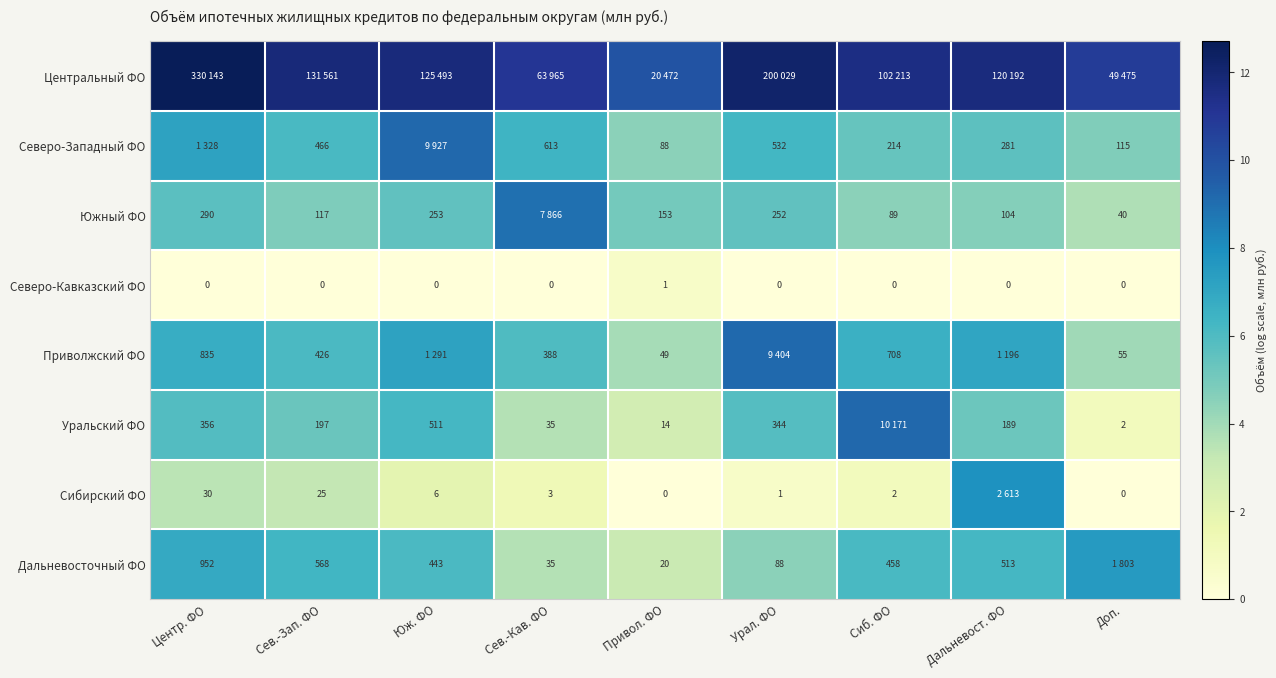

Which label corresponds to the largest value in the chart?

Центр. ФО